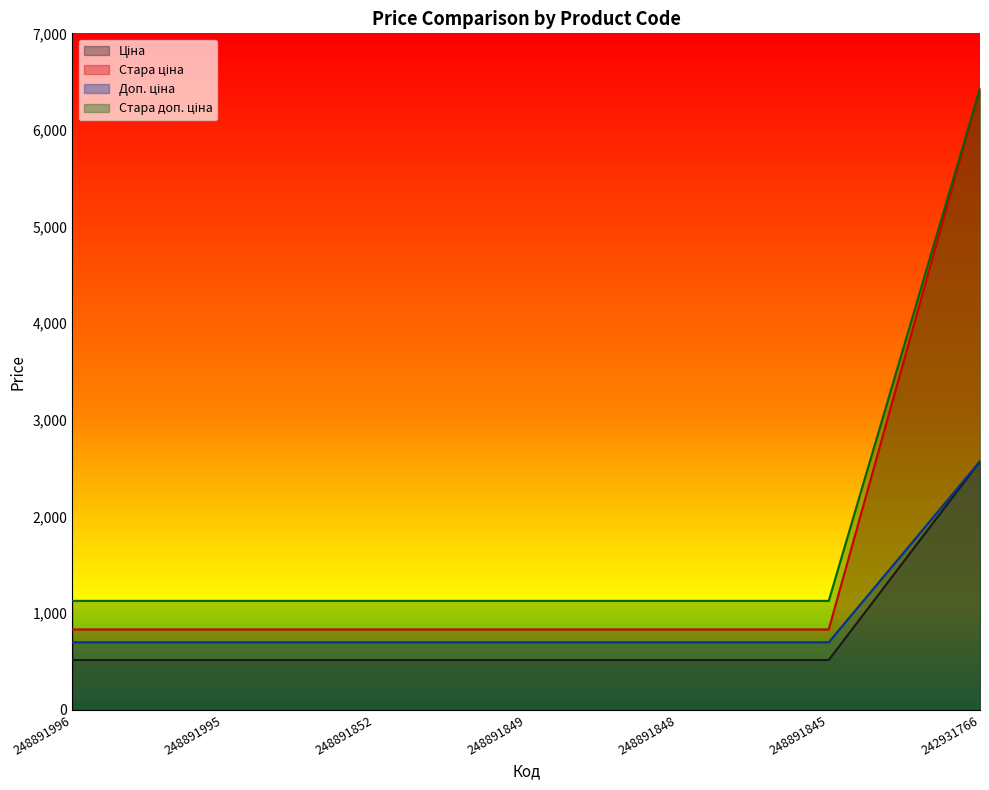

Reading left to right, list all the values displayed in this chart.

Ціна: 248891996=699.0	248891995=699.0	248891852=699.0	248891849=699.0	248891848=699.0	248891845=699.0	242931766=2572.0
Стара ціна: 248891996=515.8	248891995=515.8	248891852=515.8	248891849=515.8	248891848=515.8	248891845=515.8	242931766=2572.0
Доп. ціна: 248891996=832.4	248891995=832.4	248891852=832.4	248891849=832.4	248891848=832.4	248891845=832.4	242931766=6430.1
Стара доп. ціна: 248891996=1128.0	248891995=1128.0	248891852=1128.0	248891849=1128.0	248891848=1128.0	248891845=1128.0	242931766=6430.1